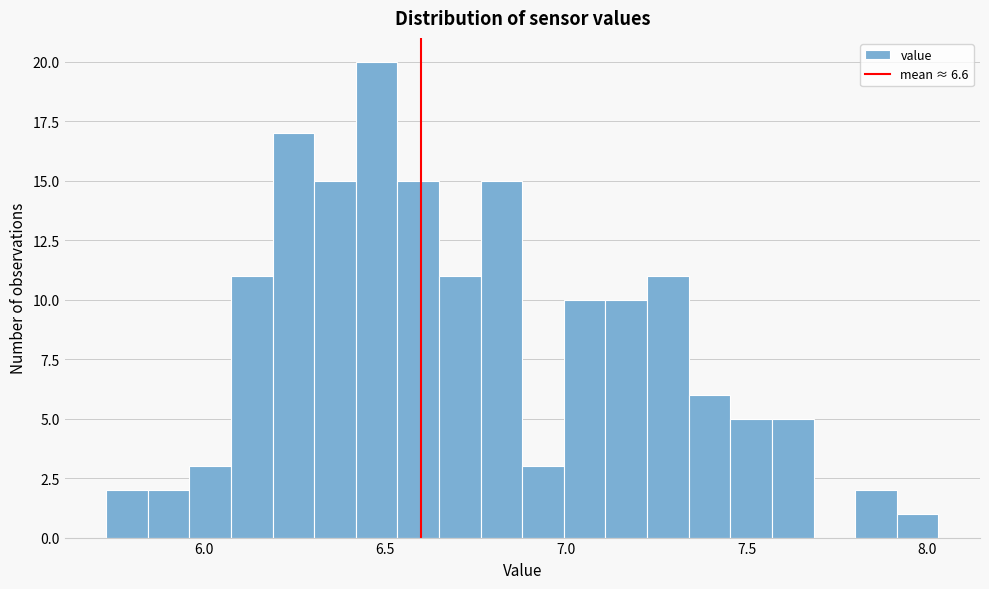

Around what value on the x-axis is the tallest bar? Give the approximate position of its centre, as read against the axis.

6.50